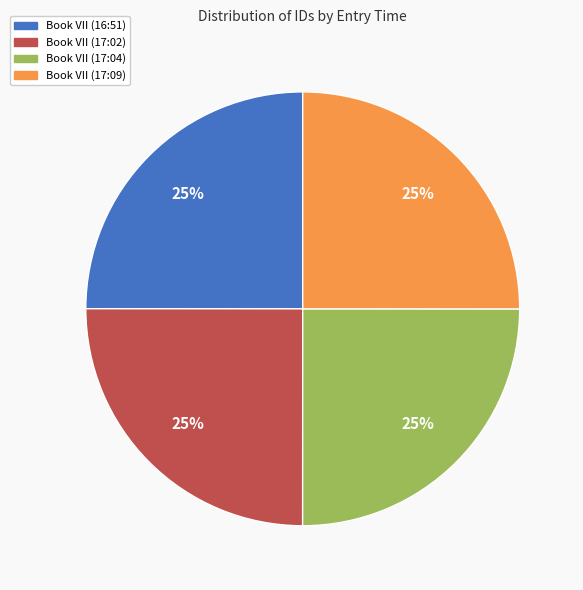

To the nearest percent, what percentage of the pie is Book VII (16:51)?

25%